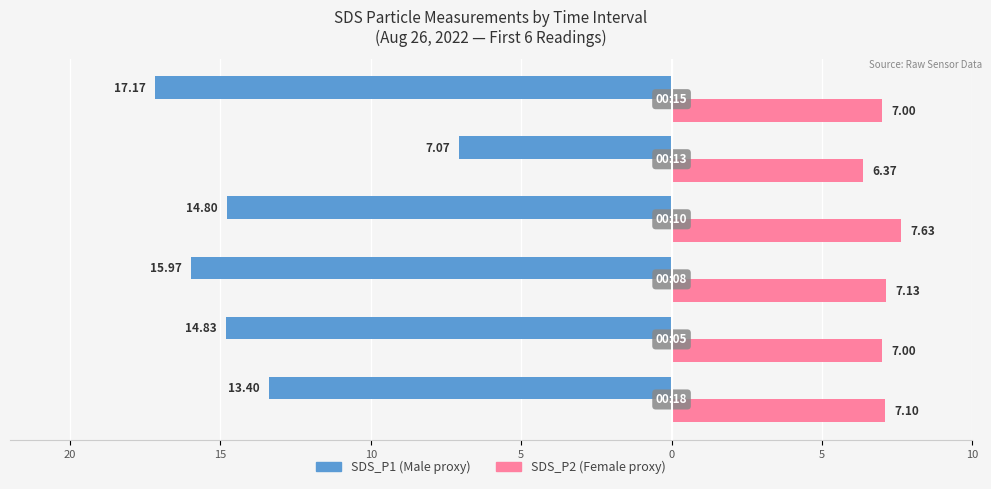

What is the value of the SDS_P2 bar at the 1st from the left?

7.1